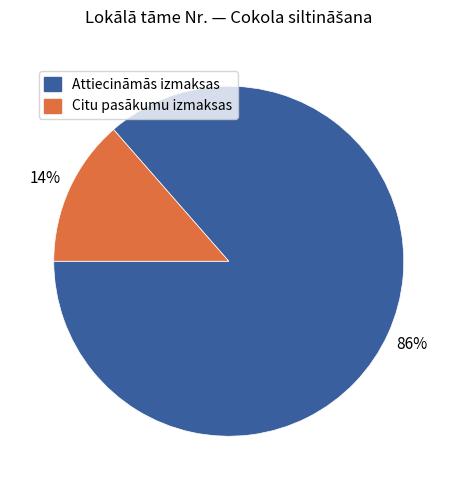

Combined, do Citu pasākumu izmaksas and Attiecināmās izmaksas account for over 50%?

Yes